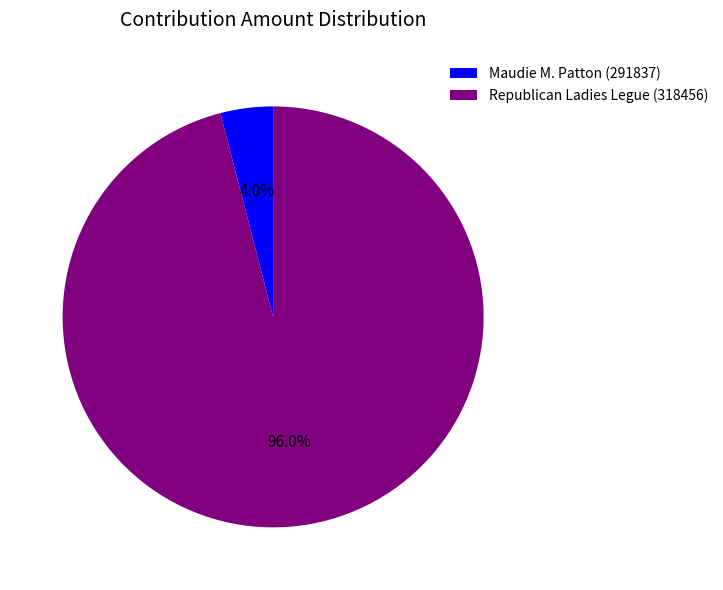

Between Republican Ladies Legue (318456) and Maudie M. Patton (291837), which is larger?

Republican Ladies Legue (318456)